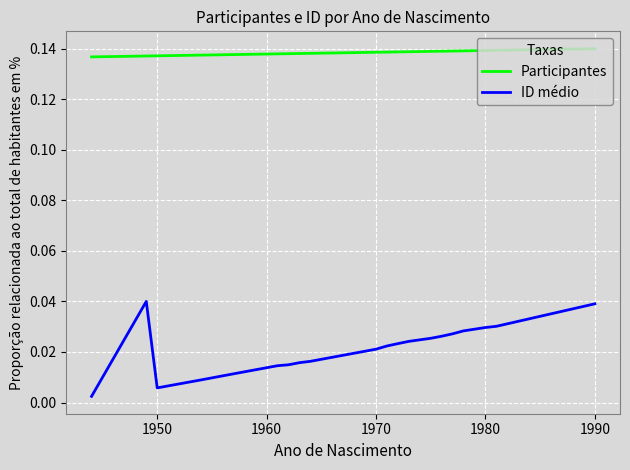

What are all the series names shown in the legend?

Participantes, ID médio